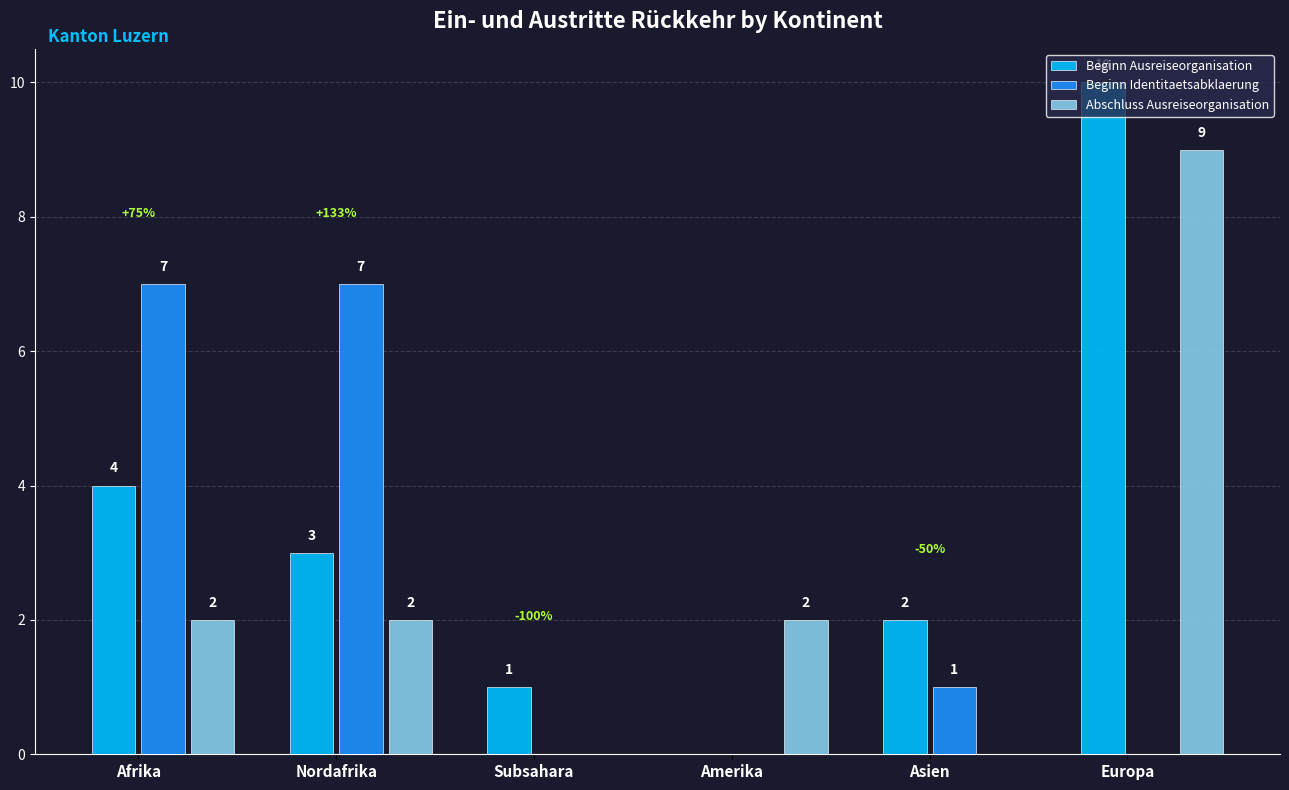

The value of Beginn Ausreiseorganisation at Europa is 4. True or false?

False